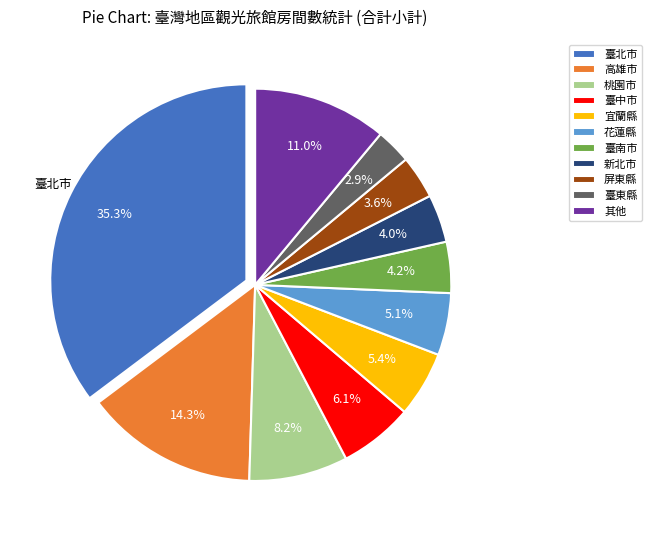

To the nearest percent, what is the difference between the largest and smallest slice percentages?

32%